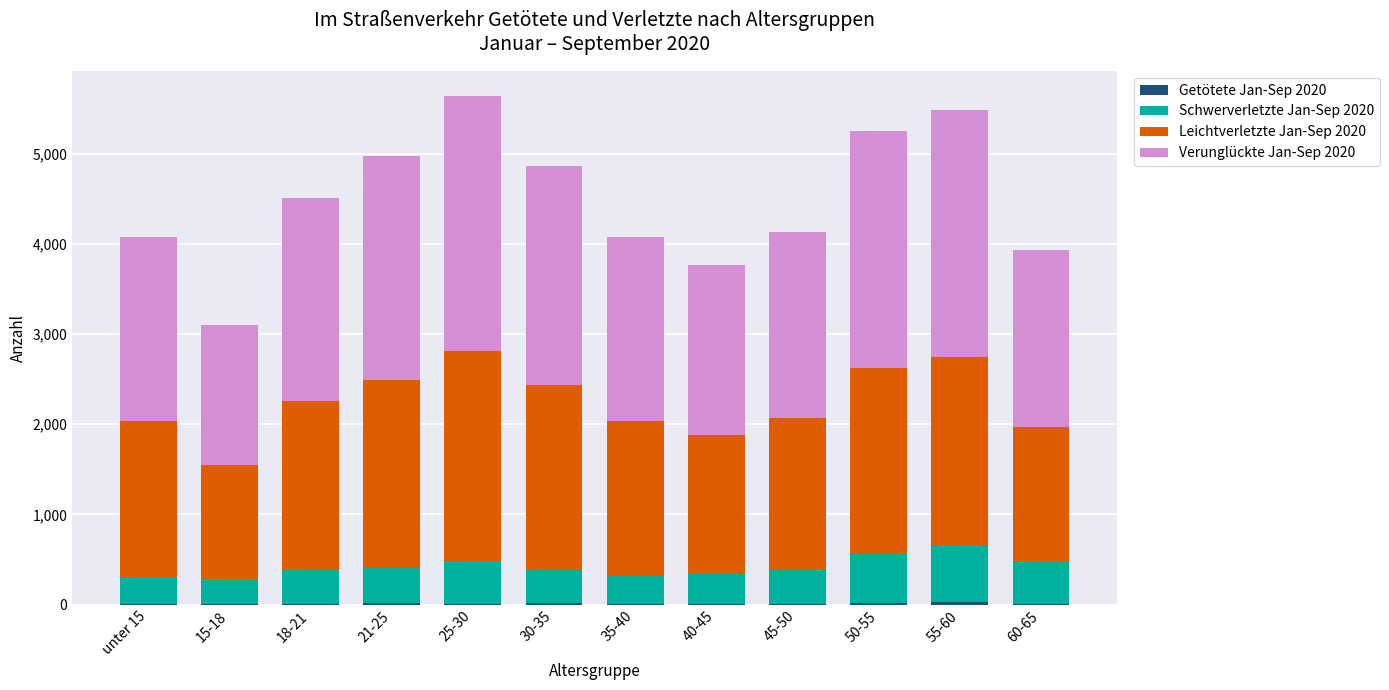

How many distinct data groups are displayed?

4